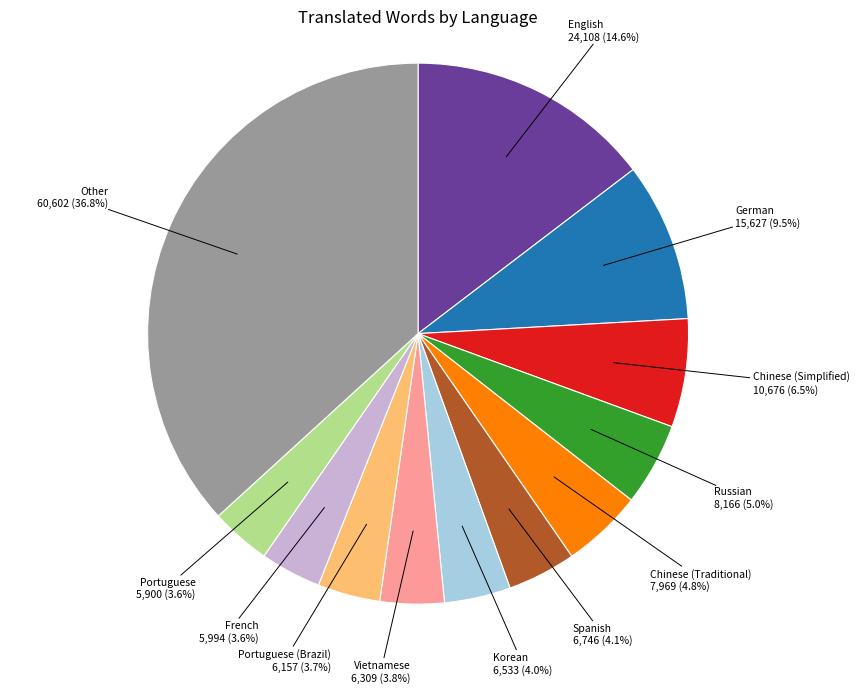

Count the number of slices in the pie.

12